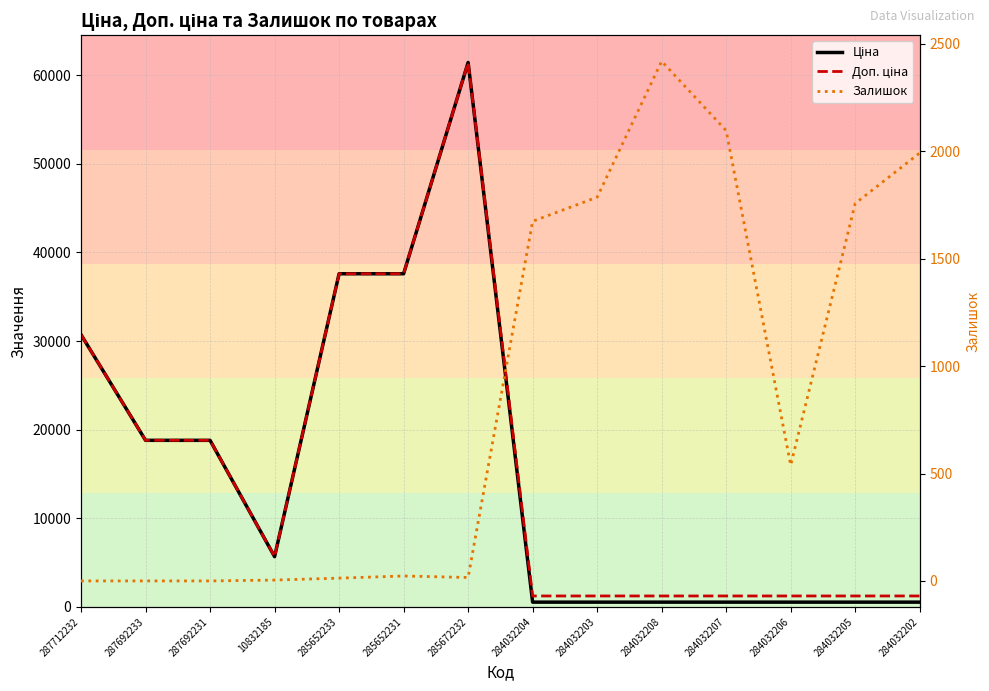

Reading left to right, list all the values displayed in this chart.

Ціна: 30717.1	18796.8	18796.8	5673.8	37593.6	37593.6	61434.3	539.0	539.0	539.0	539.0	539.0	539.0	539.0
Доп. ціна: 30717.1	18796.8	18796.8	5673.8	37593.6	37593.6	61434.3	1235.4	1235.4	1235.4	1235.4	1235.4	1235.4	1235.4
Залишок: 0.0	0.0	0.0	4.0	13.0	23.0	16.0	1674.0	1786.0	2419.0	2096.0	539.0	1757.0	1992.0